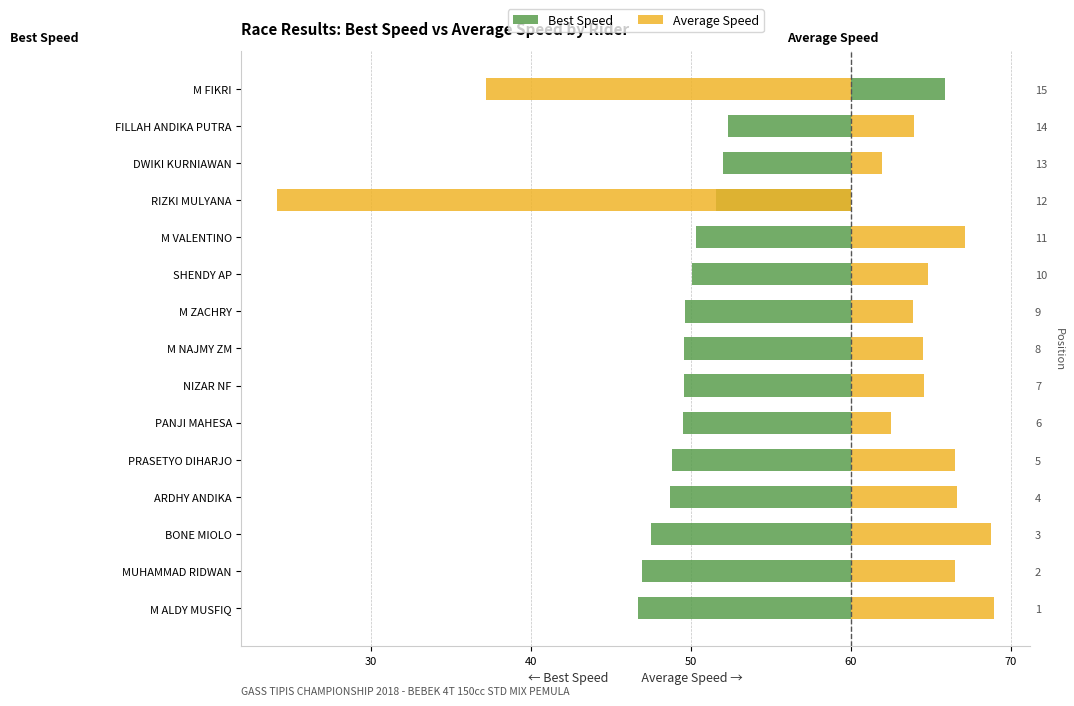

True or false: Average Speed has a value of 5.3 at M ZACHRY.

False